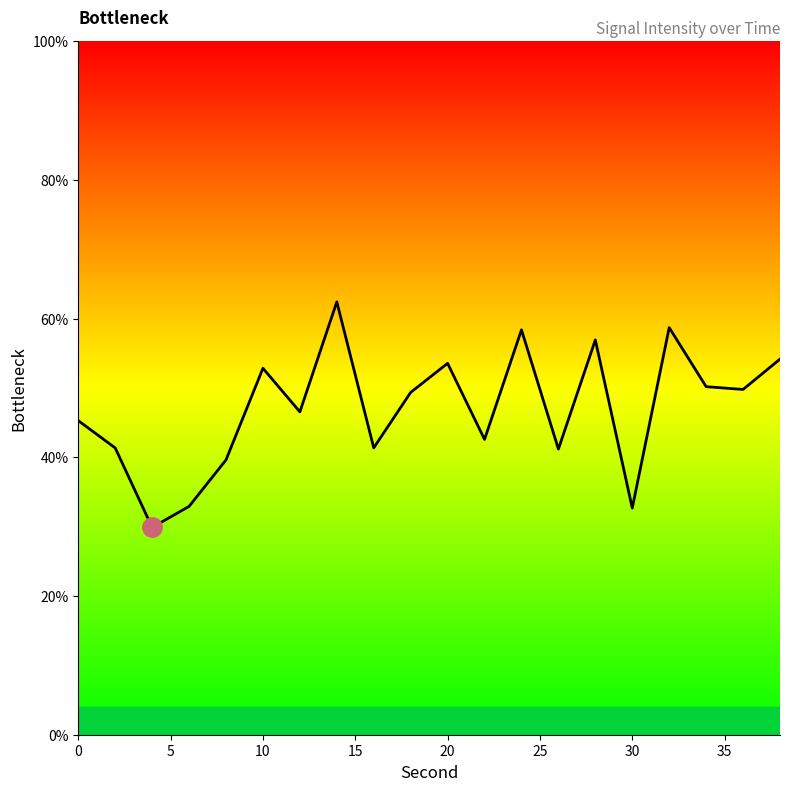

Reading left to right, transcribe all the data shown in this chart.

45.3	41.4	29.9	32.9	39.6	52.9	46.6	62.4	41.4	49.4	53.6	42.6	58.4	41.2	56.9	32.7	58.7	50.2	49.8	54.2